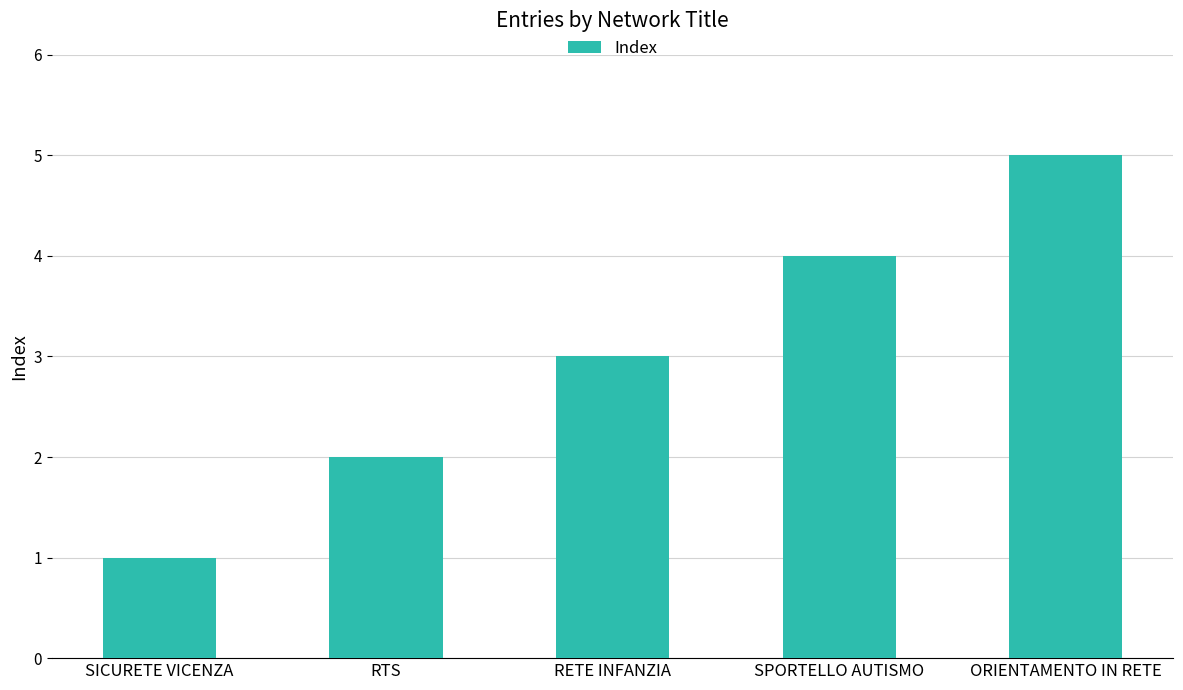

Reading right to left, what are all the values shown in this chart?

5	4	3	2	1